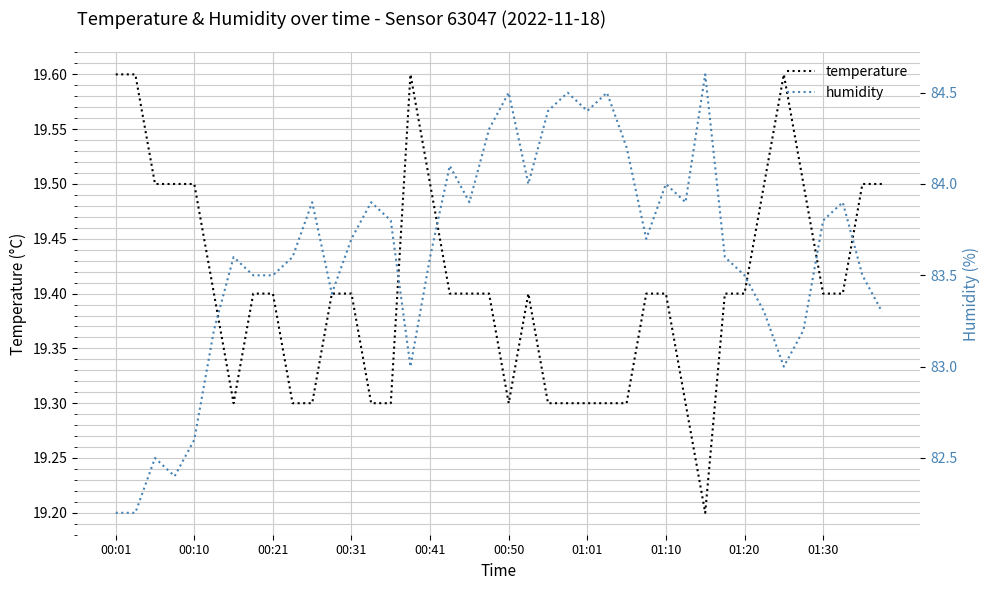

Is the value of humidity at 31 greater than the value of temperature at 00:01?

Yes